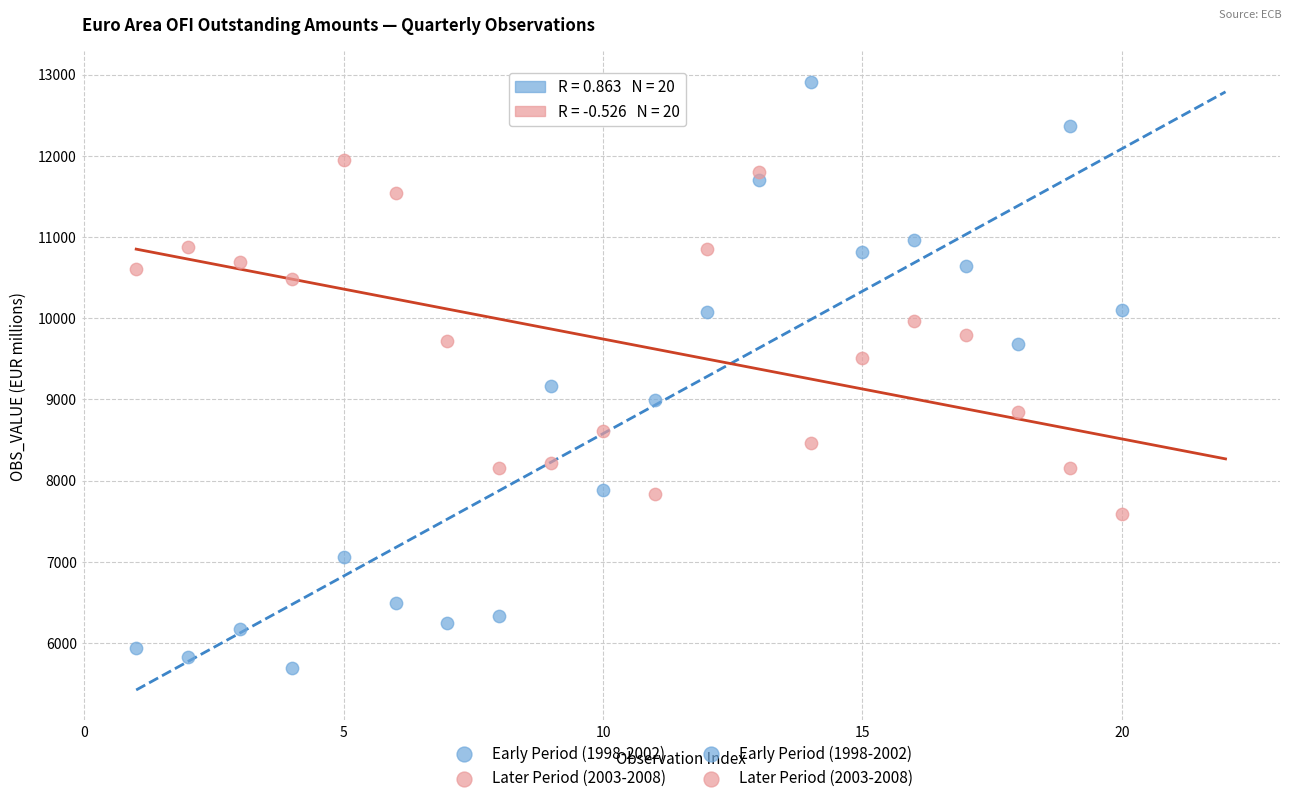

Which series has the largest Y range (max minus min)?

Early Period (1998-2002)